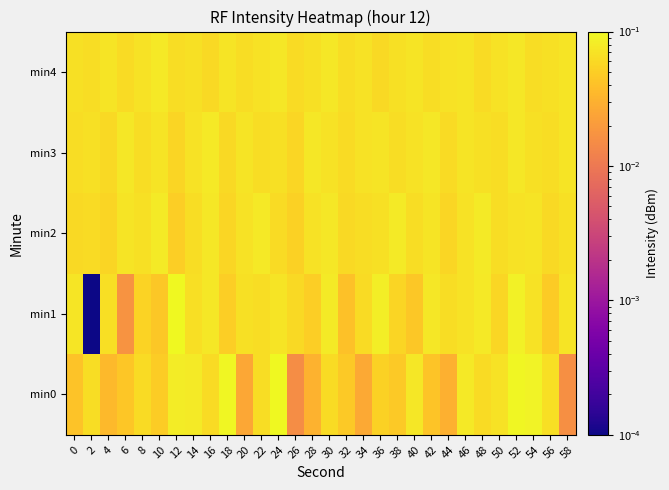

List the series in order of their peak value, highest first.

min1, min0, min2, min3, min4